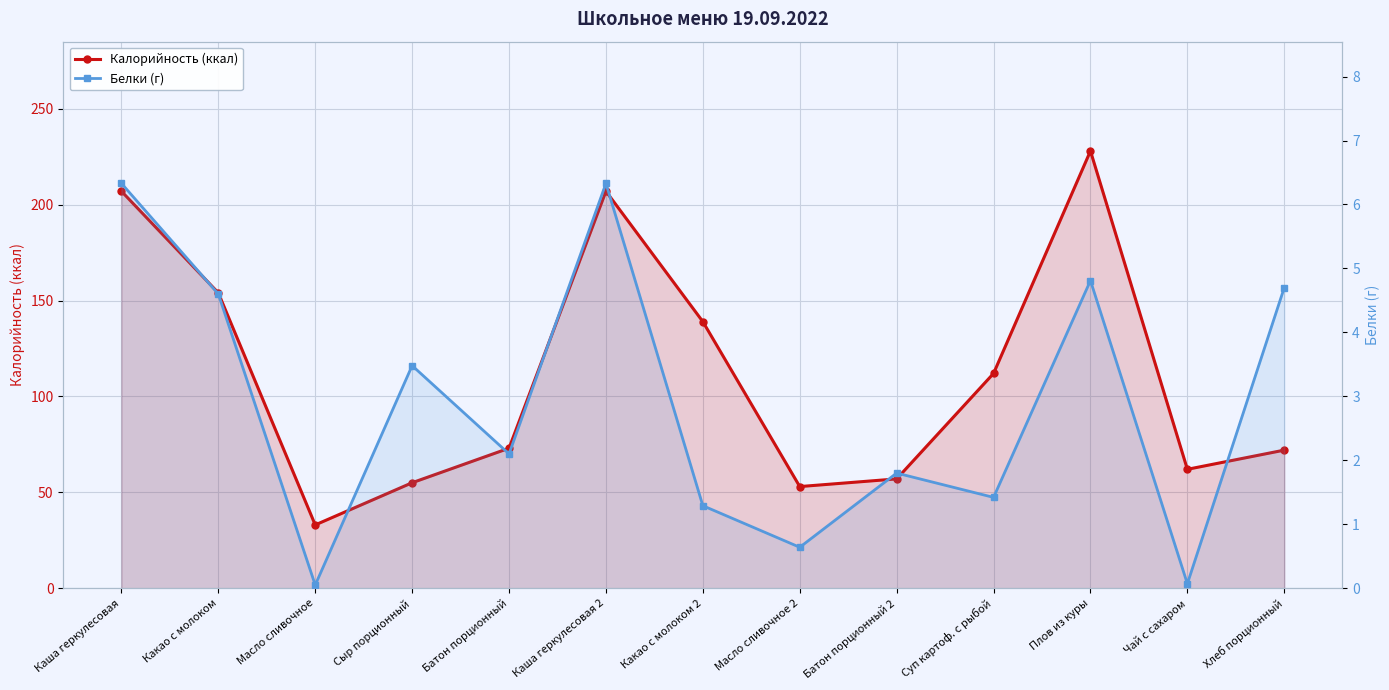

Is it true that Калорийность (ккал) equals 57.0 at Батон порционный 2?

True